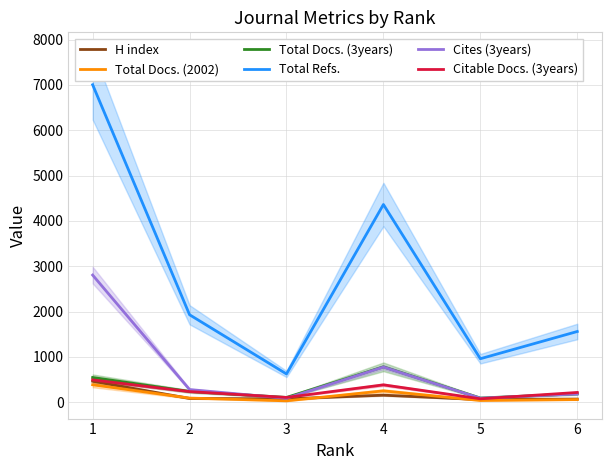

Between 2 and 6, which is larger?

2